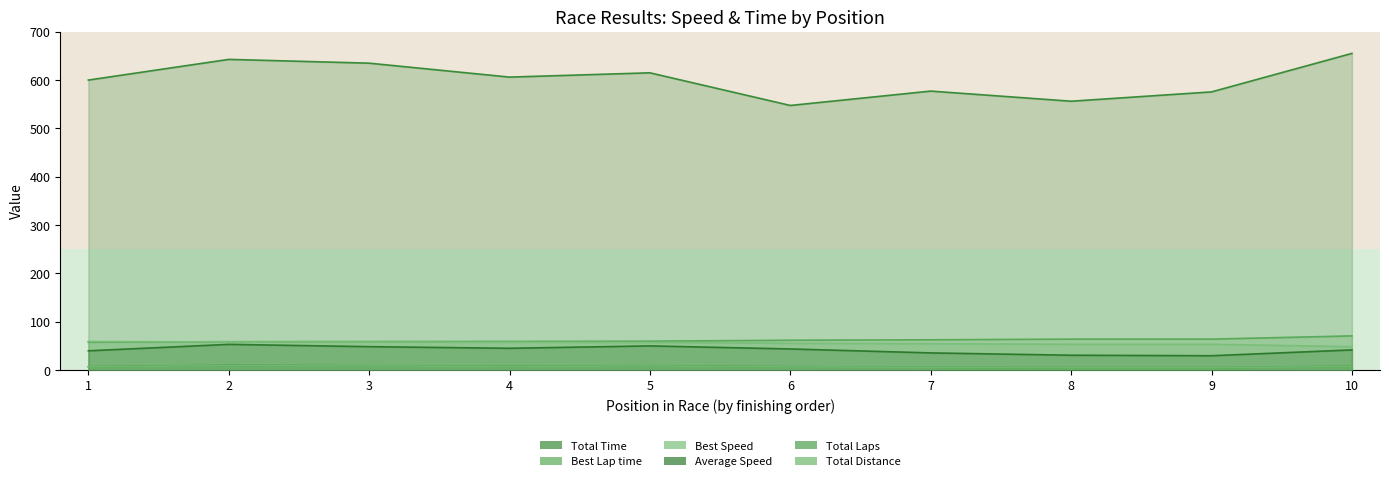

How many distinct data groups are displayed?

6